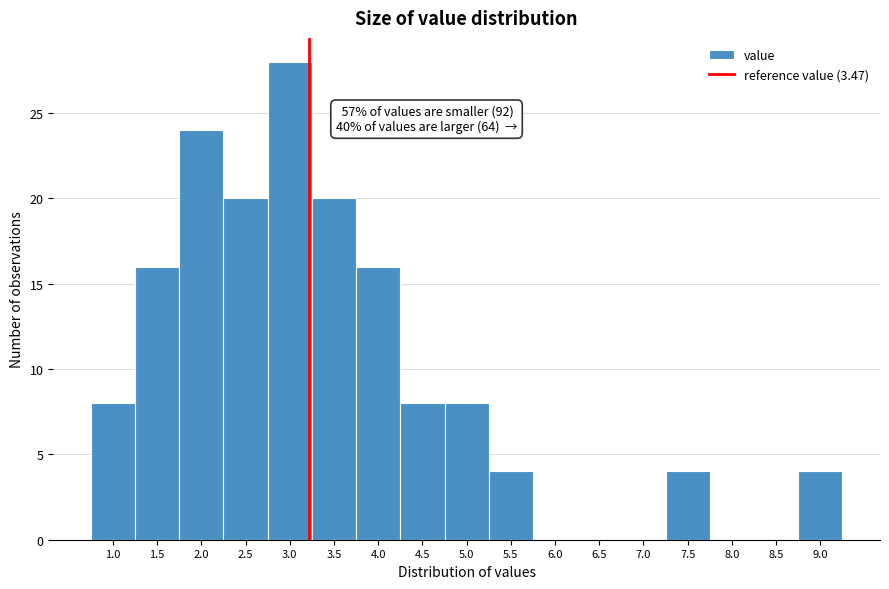

Reading left to right, transcribe all the data shown in this chart.

1.0=8	1.5=16	2.0=24	2.5=20	3.0=28	3.5=20	4.0=16	4.5=8	5.0=8	5.5=4	6.0=0	6.5=0	7.0=0	7.5=4	8.0=0	8.5=0	9.0=4